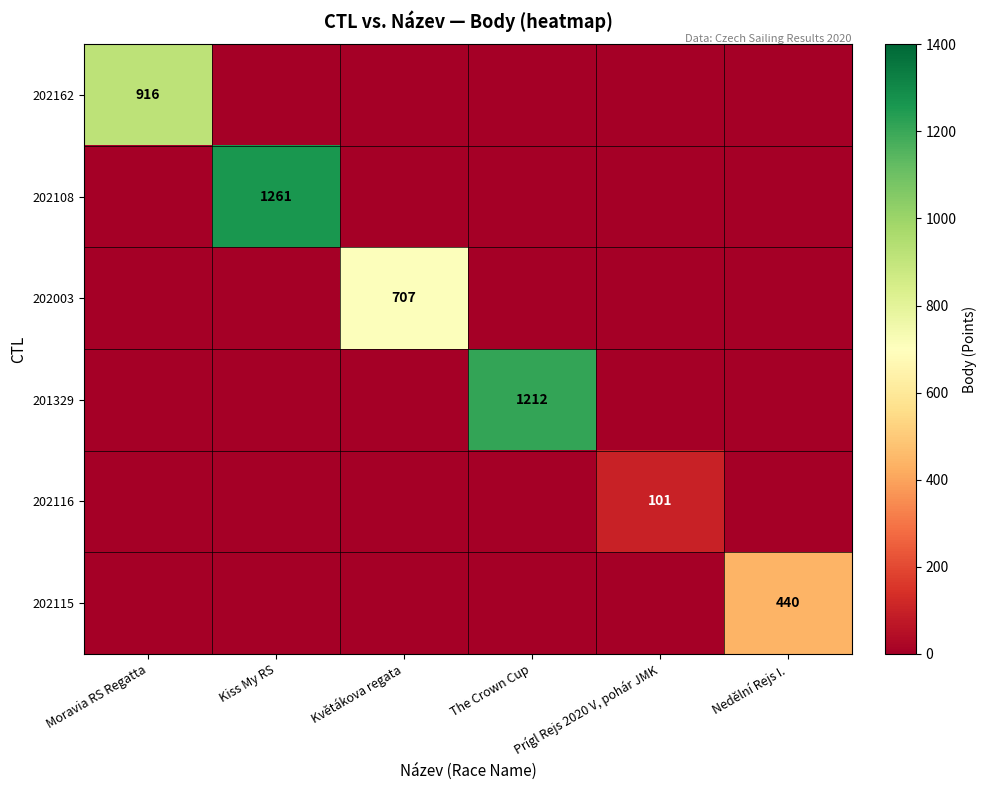

Is it true that 202003 equals 707 at Květákova regata?

True